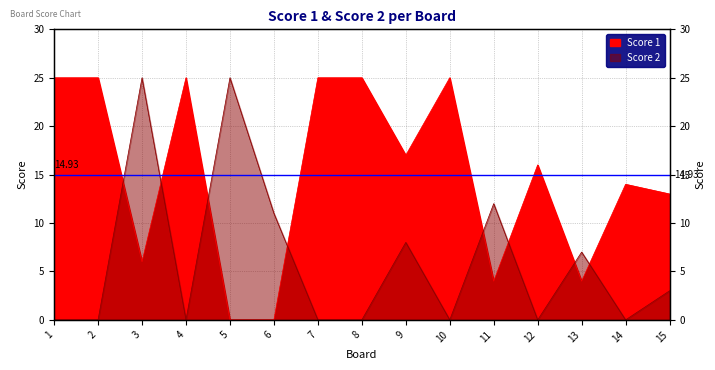

What is the difference between the Score 1 values at 6 and 3?

6